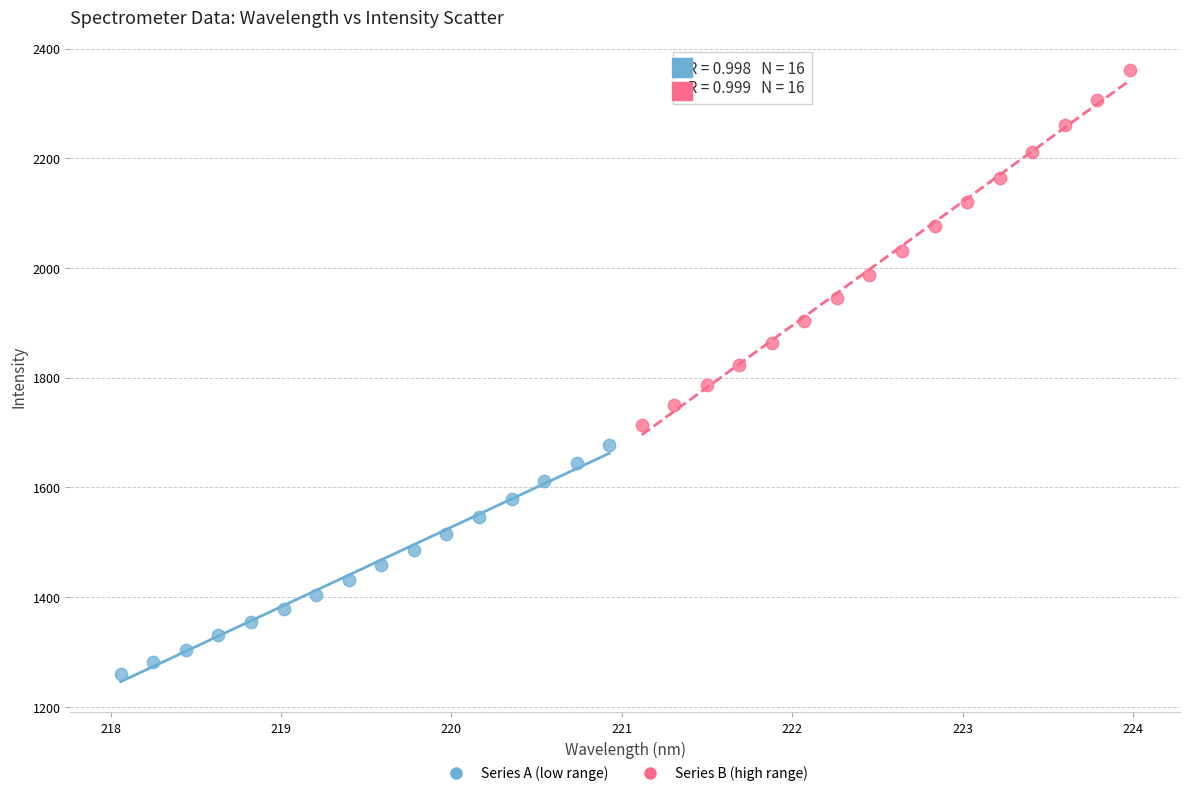

Which series reaches the maximum Y coordinate?

Series B (high range)